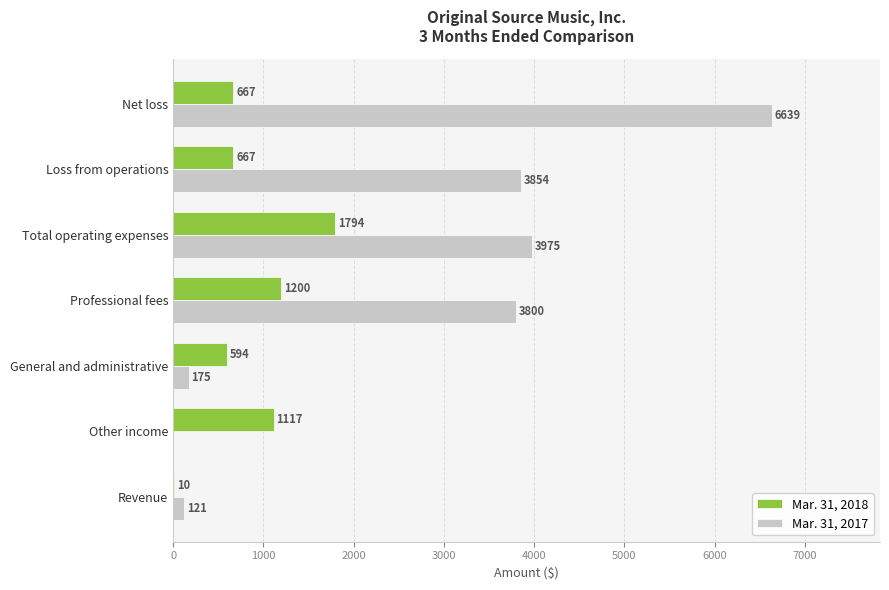

At which category is the sum across all series the highest?

Net loss